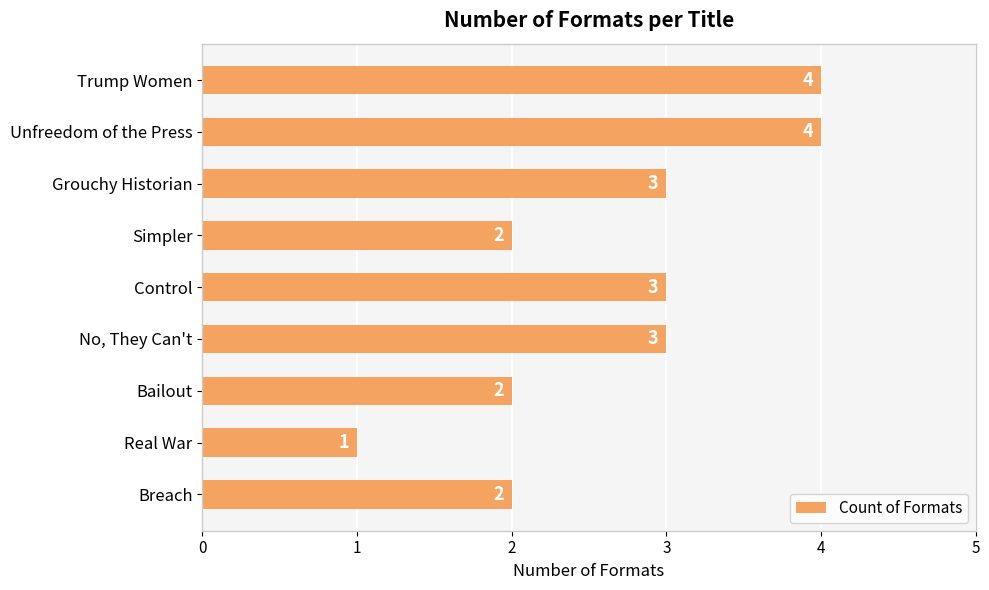

How many data points are less than 3?

4